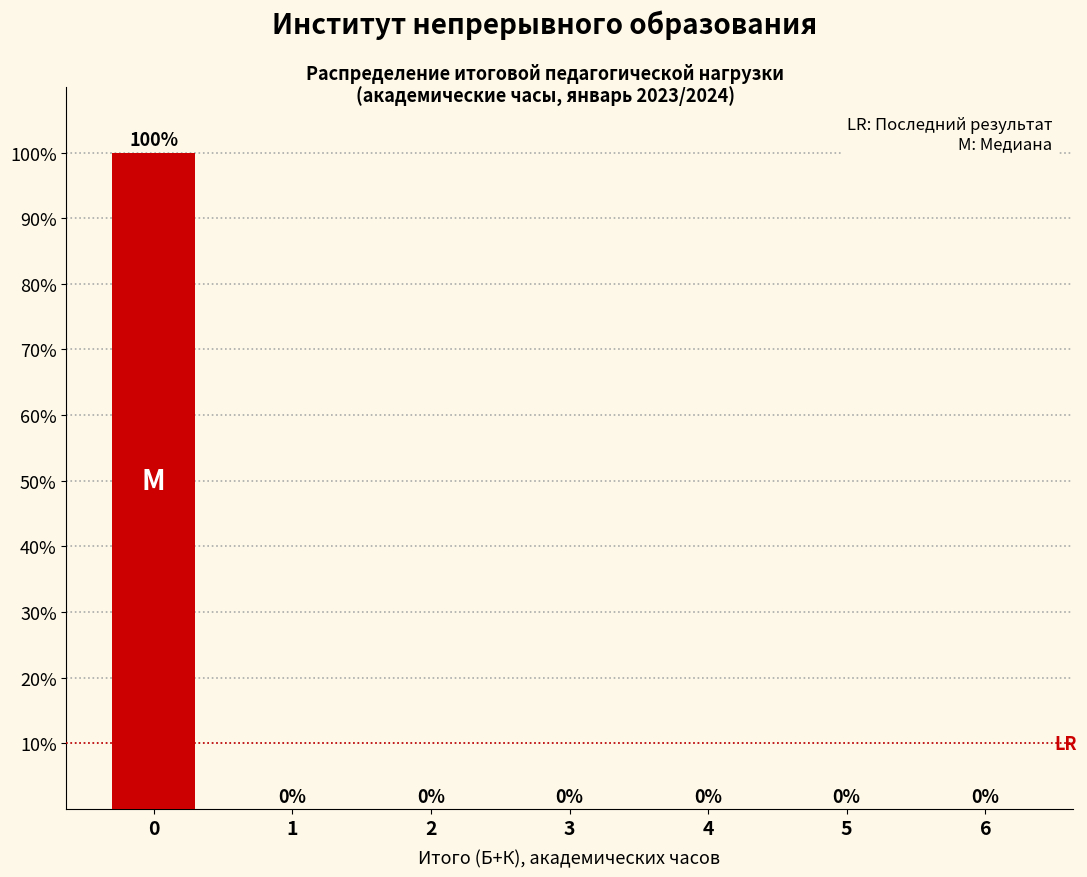

Reading left to right, what are all the values shown in this chart?

0=100	1=0	2=0	3=0	4=0	5=0	6=0